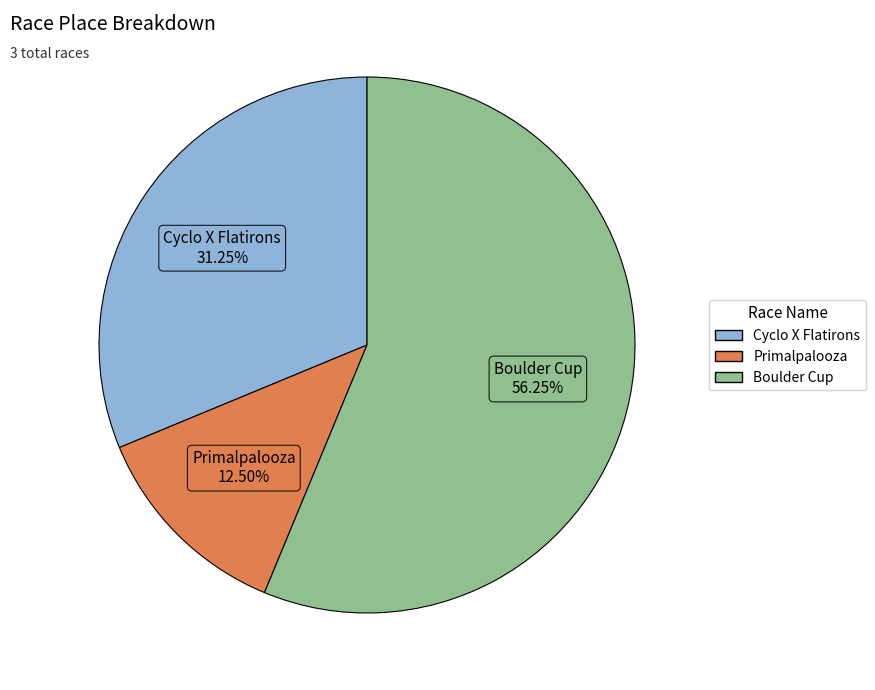

Combined, do Boulder Cup and Cyclo X Flatirons account for over 50%?

Yes